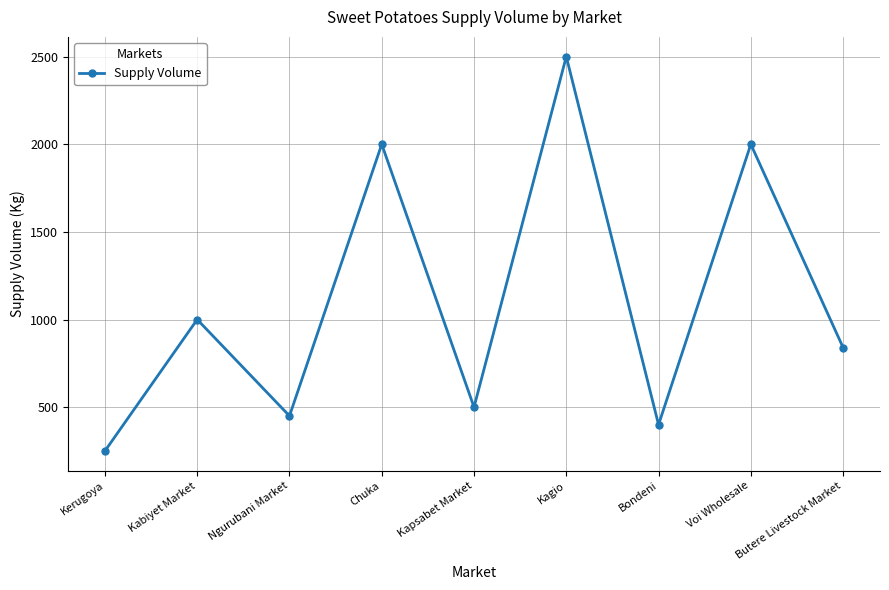

What is the approximate value at Kapsabet Market?

500